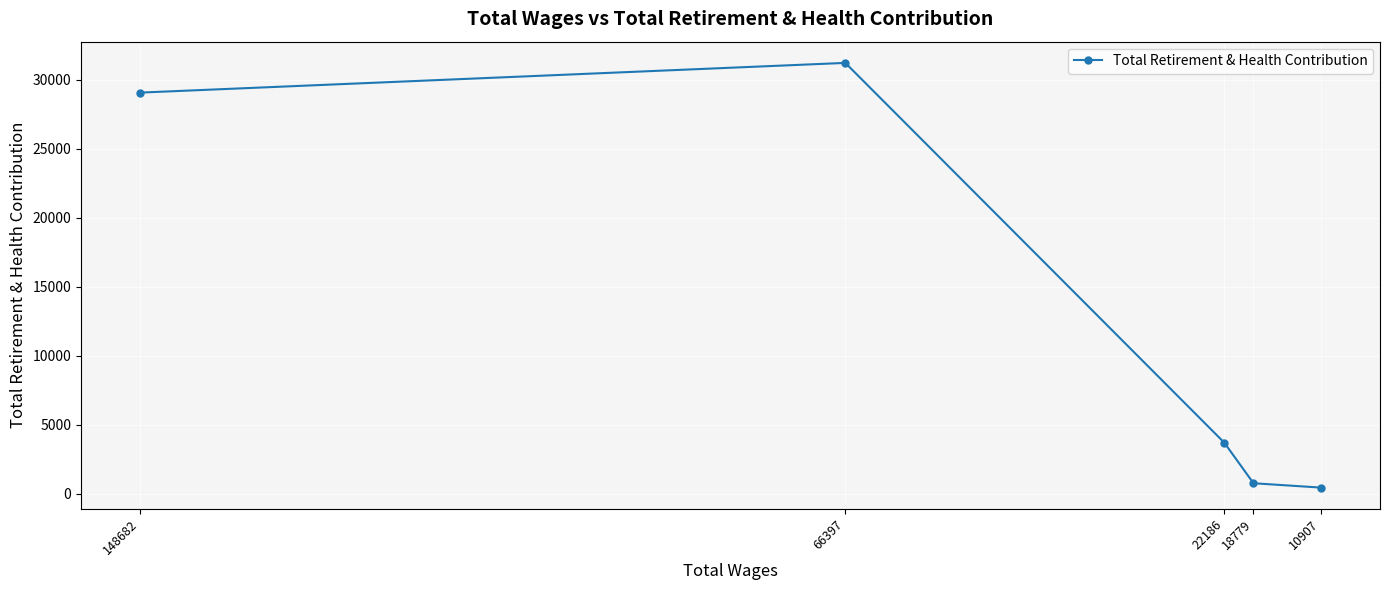

Rank the categories by value from highest to lowest.

66397, 148682, 22186, 18779, 10907